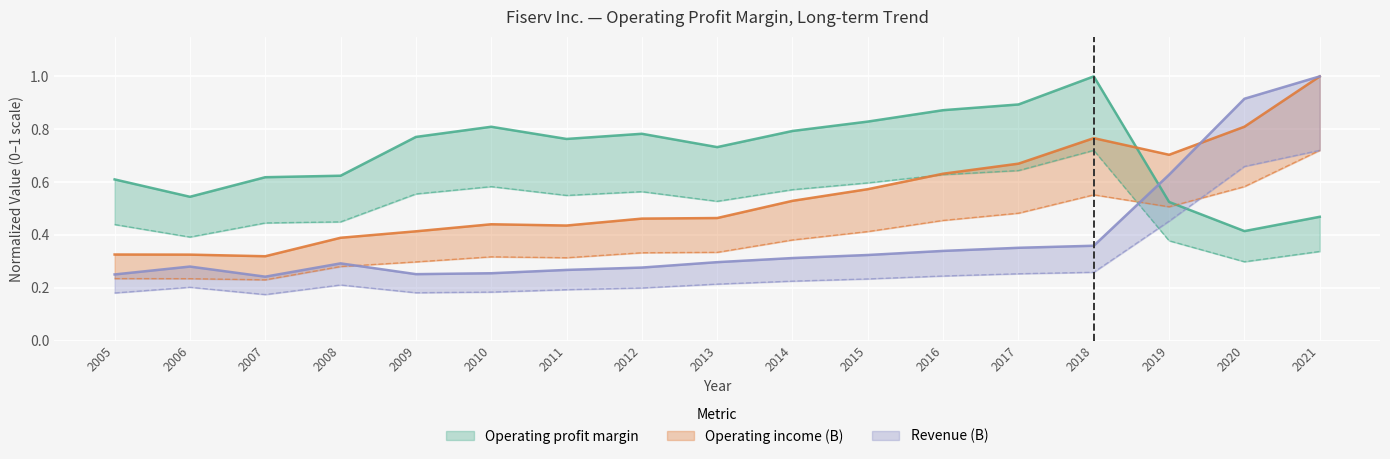

Reading right to left, transcribe all the data shown in this chart.

Operating profit margin: 0.5	0.4	0.5	1.0	0.9	0.9	0.8	0.8	0.7	0.8	0.8	0.8	0.8	0.6	0.6	0.5	0.6
Operating income (B): 1.0	0.8	0.7	0.8	0.7	0.6	0.6	0.5	0.5	0.5	0.4	0.4	0.4	0.4	0.3	0.3	0.3
Revenue (B): 1.0	0.9	0.6	0.4	0.4	0.3	0.3	0.3	0.3	0.3	0.3	0.3	0.3	0.3	0.2	0.3	0.3